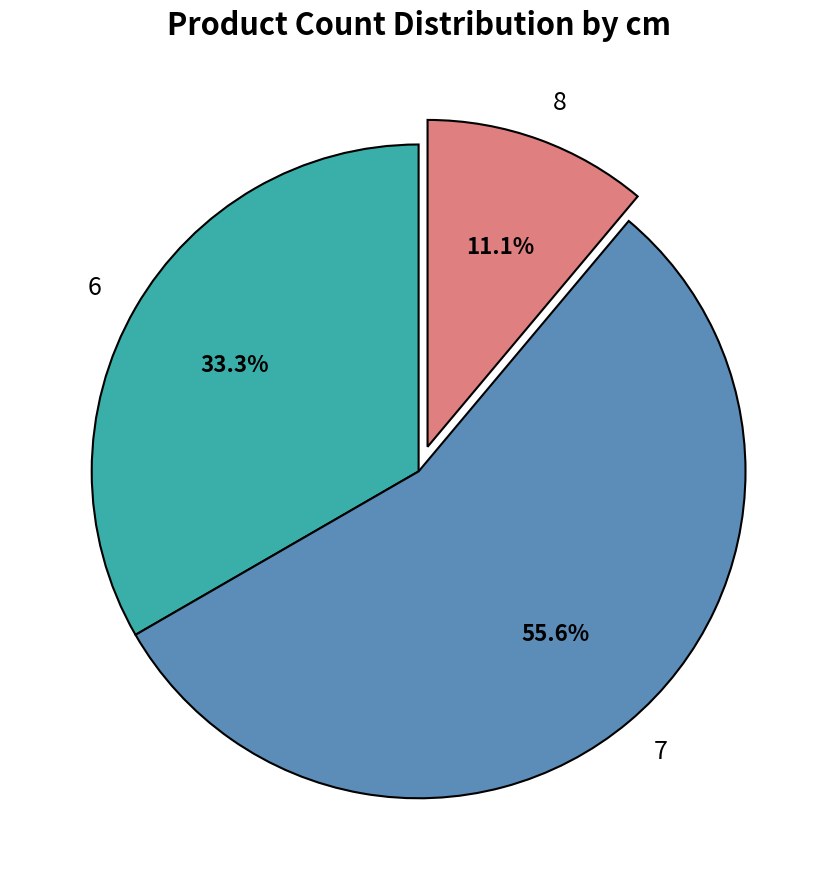

The 7 slice represents 71% of the pie. True or false?

False